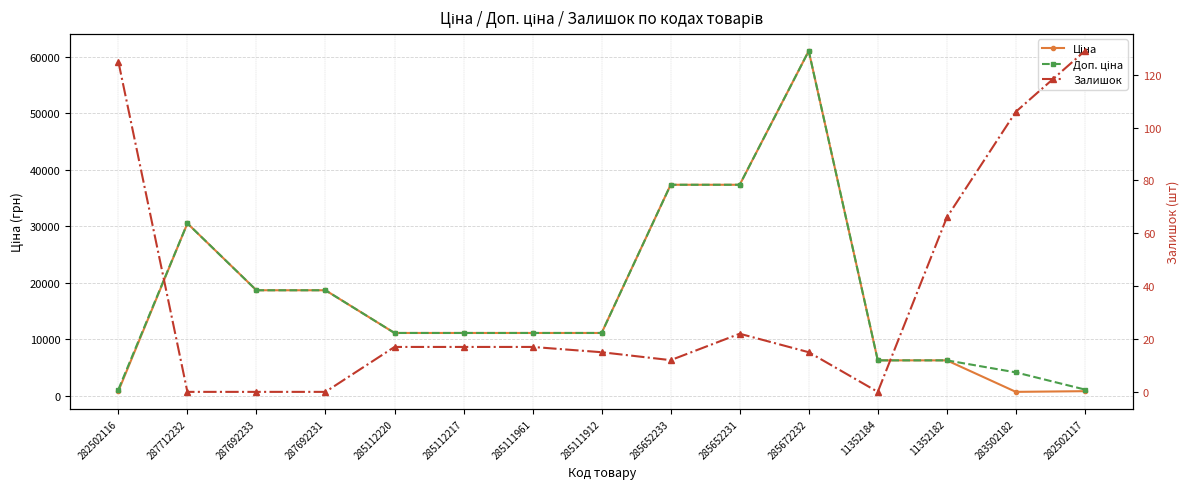

What is the label of the 14th point from the right?

287712232